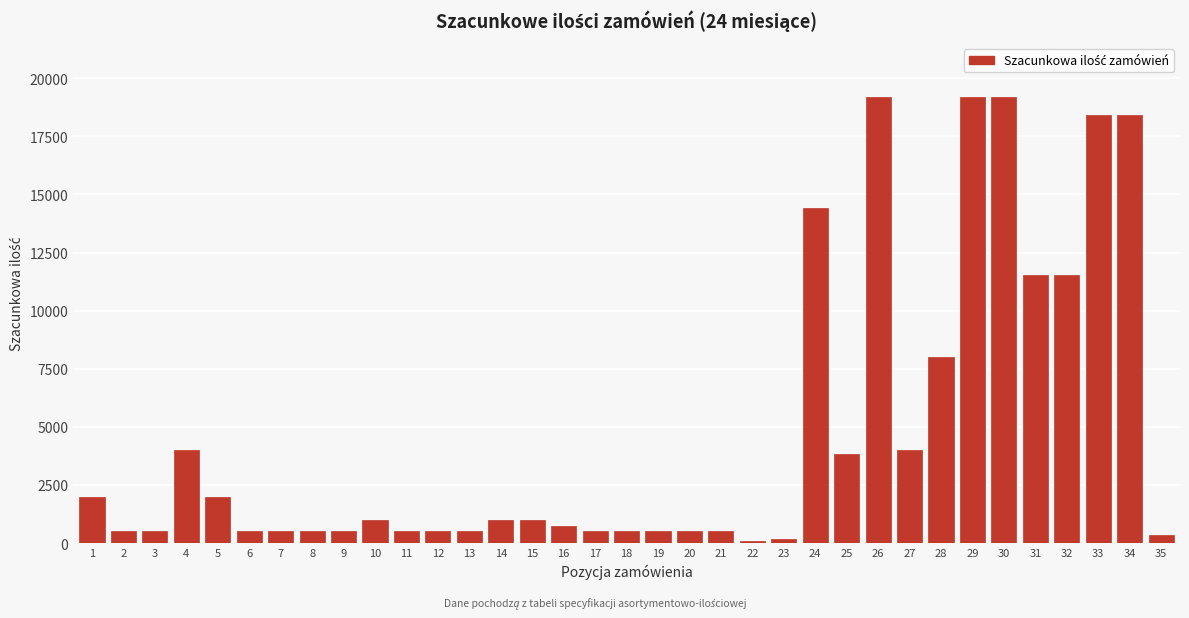

What is the average value?

4776